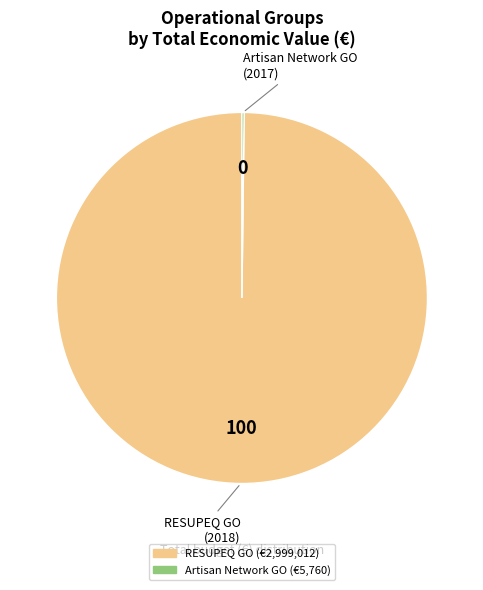

Is there a majority slice in this chart?

Yes